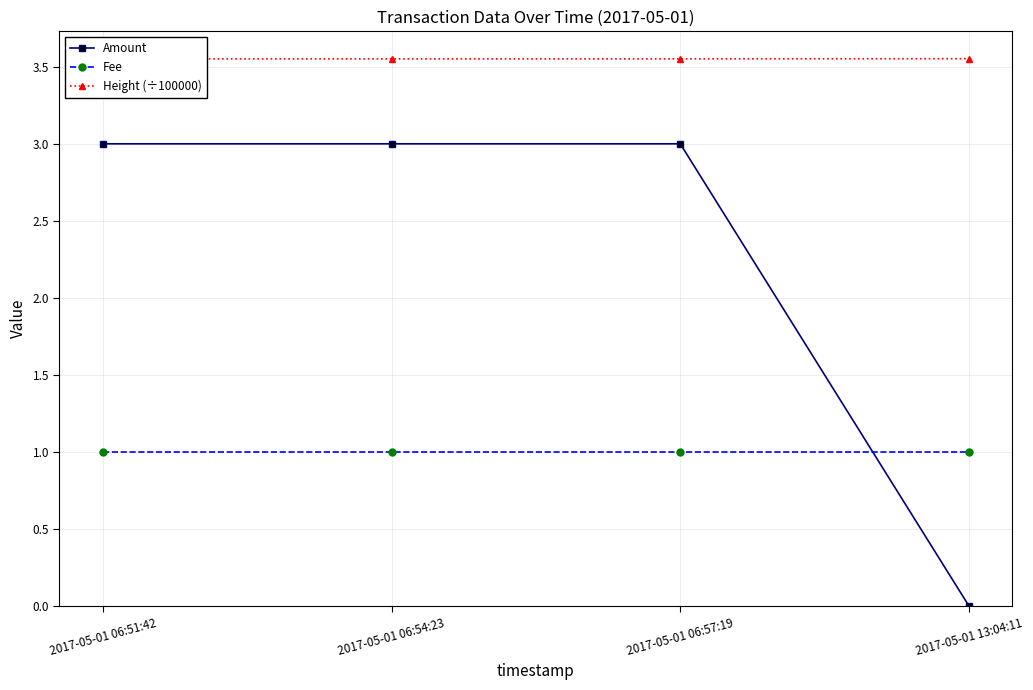

Reading right to left, what are all the values shown in this chart?

Amount: 0.0	3.0	3.0	3.0
Fee: 1.0	1.0	1.0	1.0
Height (÷100000): 3.6	3.6	3.6	3.6